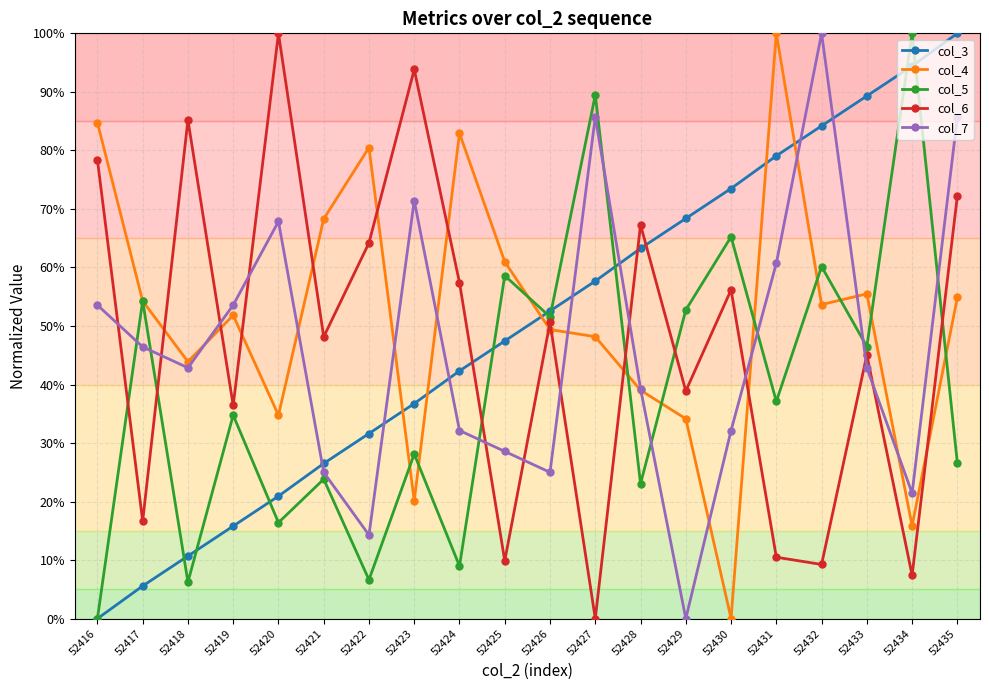

Is it true that col_7 equals 0.2 at 52427?

False